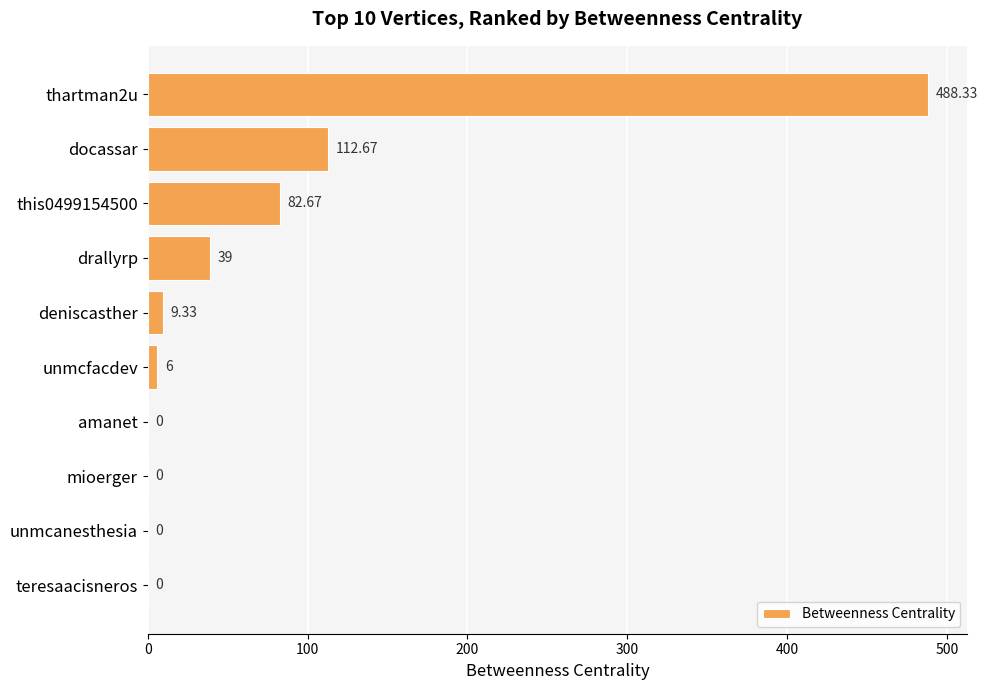

What is the maximum value shown in the chart?

488.3